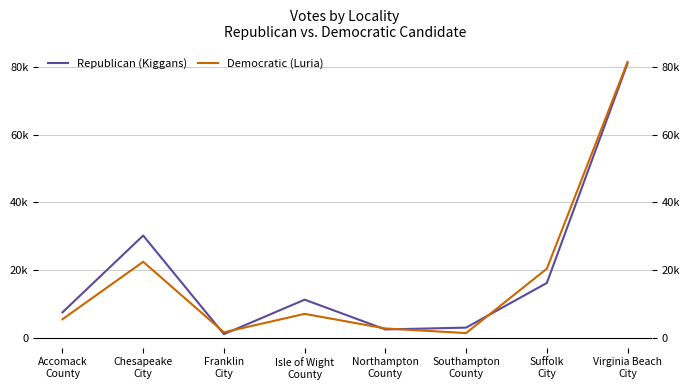

Between Chesapeake
City and Northampton
County, which series saw the biggest shift?

Republican (Kiggans)